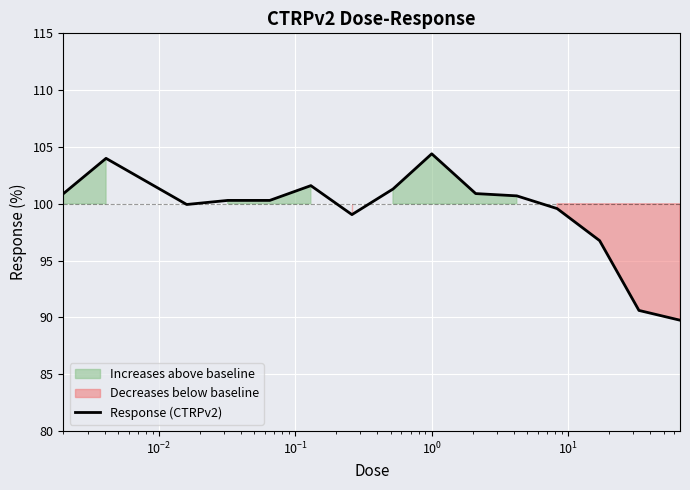

What is the maximum value for Response (CTRPv2)?

104.4